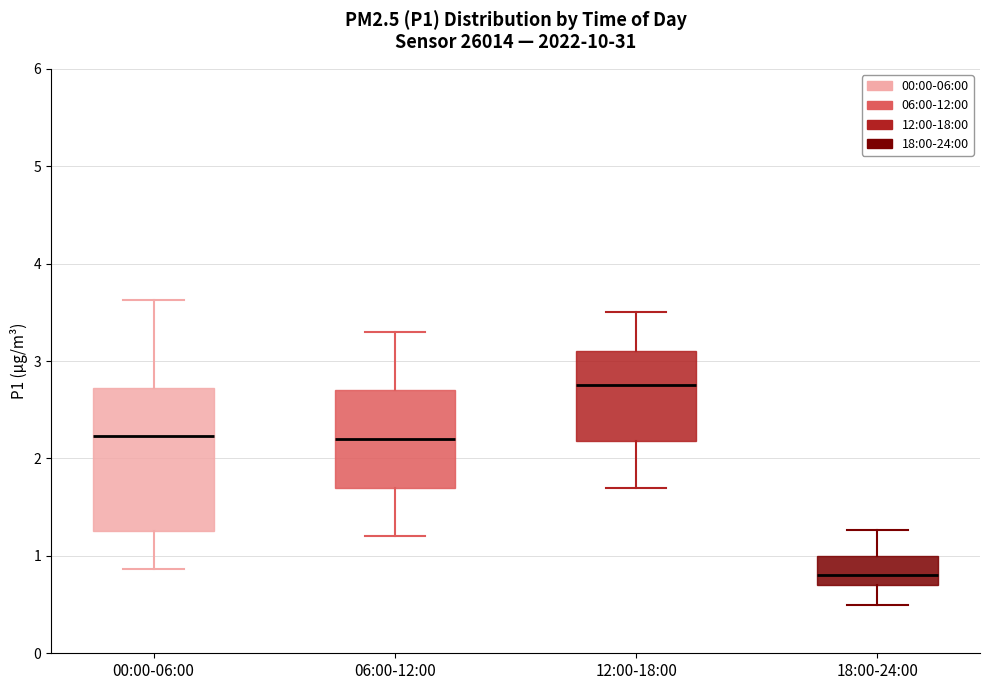

Reading left to right, transcribe this box plot: for each box, give where its median line is, the range the box spans, and where its two whiskers end, as read against the y-axis. The values are not printed on the chart, so give them approximately, as read against the axis.

00:00-06:00: median 2.2, box 1.3 to 2.7, whiskers 0.9 to 3.6
06:00-12:00: median 2.2, box 1.7 to 2.7, whiskers 1.2 to 3.3
12:00-18:00: median 2.8, box 2.2 to 3.1, whiskers 1.7 to 3.5
18:00-24:00: median 0.8, box 0.7 to 1.0, whiskers 0.5 to 1.3